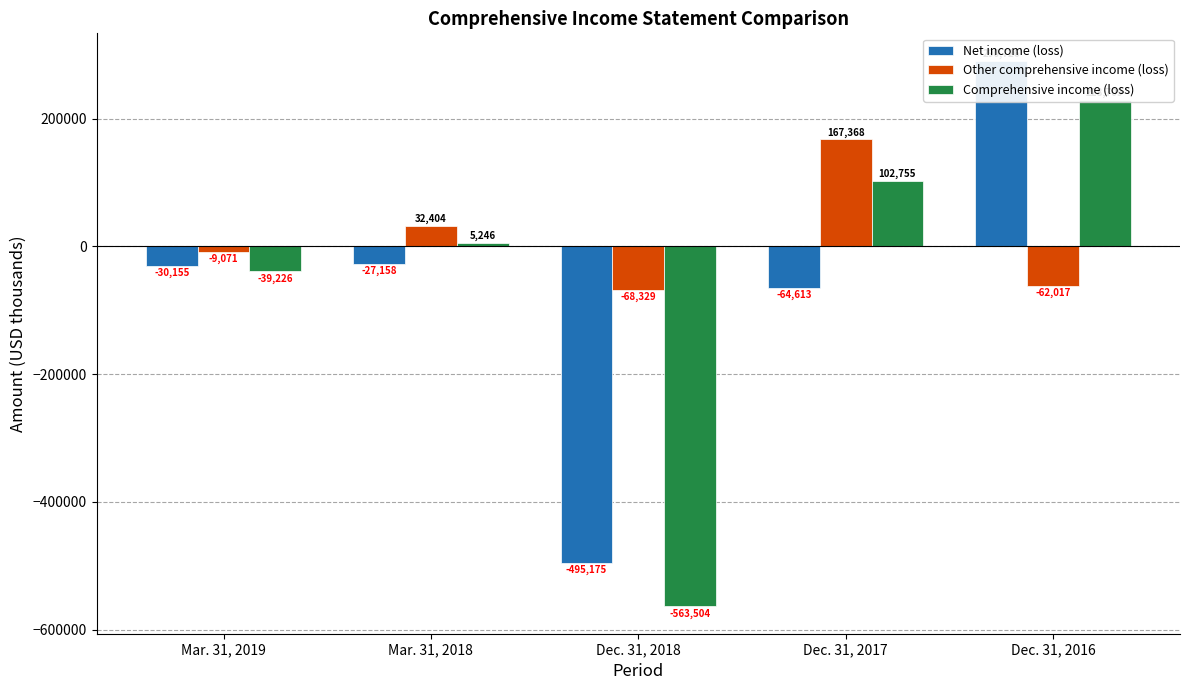

What is the total value across all series at Mar. 31, 2018?

10492